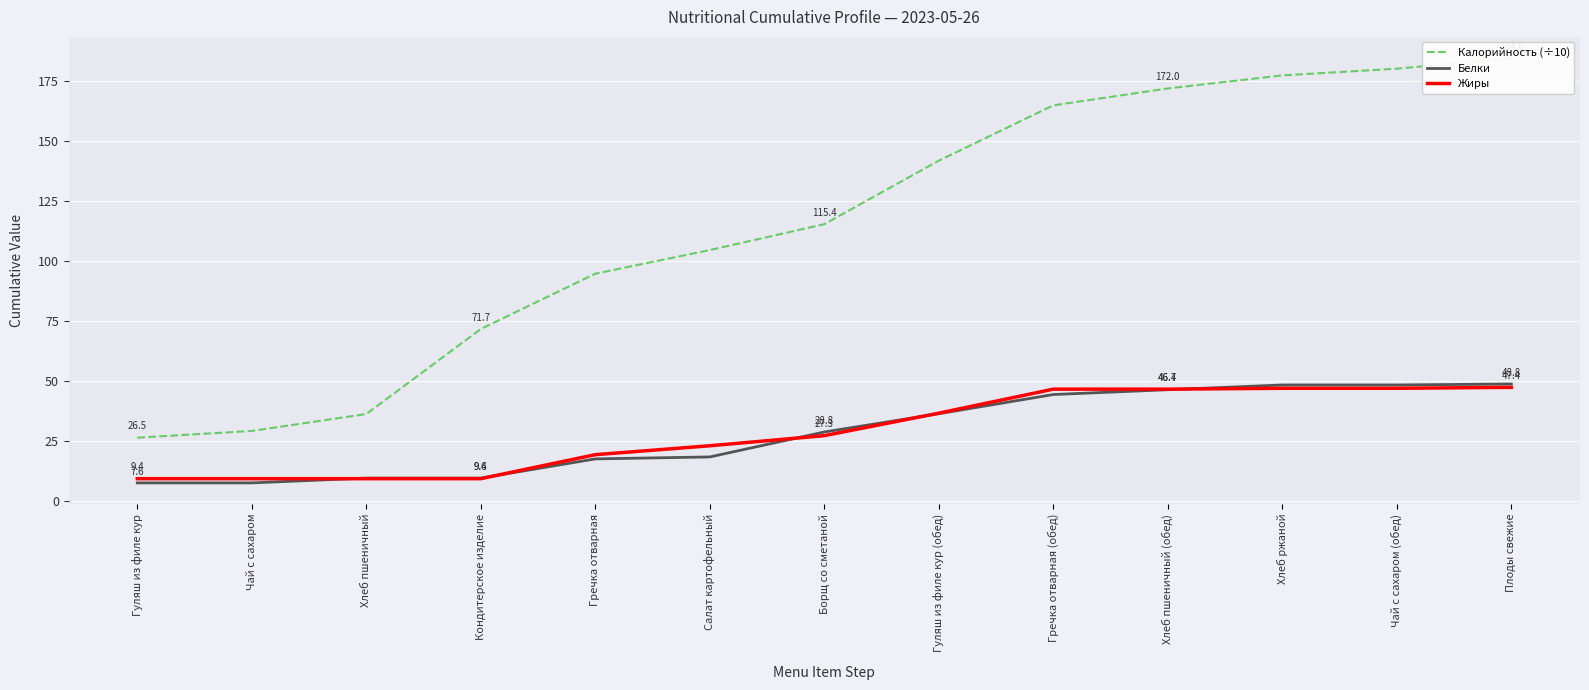

Reading left to right, list all the values displayed in this chart.

Калорийность (÷10): Гуляш из филе кур=26.5	Чай с сахаром=29.3	Хлеб пшеничный=36.3	Кондитерское изделие=71.7	Гречка отварная=94.8	Салат картофельный=104.6	Борщ со сметаной=115.4	Гуляш из филе кур (обед)=141.9	Гречка отварная (обед)=164.9	Хлеб пшеничный (обед)=172.0	Хлеб ржаной=177.4	Чай с сахаром (обед)=180.2	Плоды свежие=184.6
Белки: Гуляш из филе кур=7.6	Чай с сахаром=7.6	Хлеб пшеничный=9.6	Кондитерское изделие=9.6	Гречка отварная=17.6	Салат картофельный=18.4	Борщ со сметаной=28.8	Гуляш из филе кур (обед)=36.4	Гречка отварная (обед)=44.4	Хлеб пшеничный (обед)=46.4	Хлеб ржаной=48.4	Чай с сахаром (обед)=48.4	Плоды свежие=48.8
Жиры: Гуляш из филе кур=9.4	Чай с сахаром=9.4	Хлеб пшеничный=9.4	Кондитерское изделие=9.4	Гречка отварная=19.4	Салат картофельный=23.1	Борщ со сметаной=27.3	Гуляш из филе кур (обед)=36.7	Гречка отварная (обед)=46.7	Хлеб пшеничный (обед)=46.7	Хлеб ржаной=47.0	Чай с сахаром (обед)=47.0	Плоды свежие=47.4